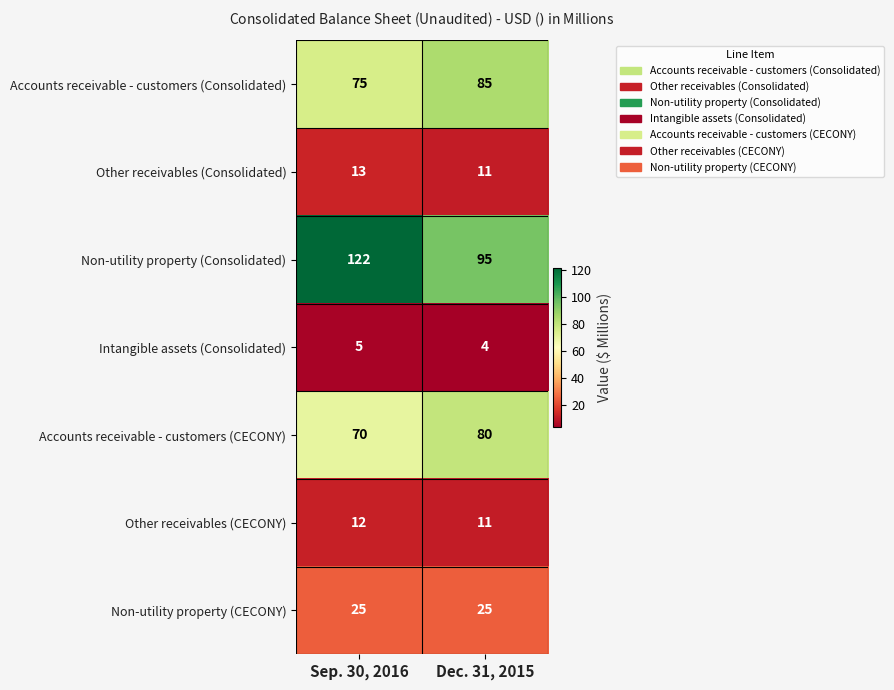

Which series changed the most between Sep. 30, 2016 and Dec. 31, 2015?

Non-utility property (Consolidated)